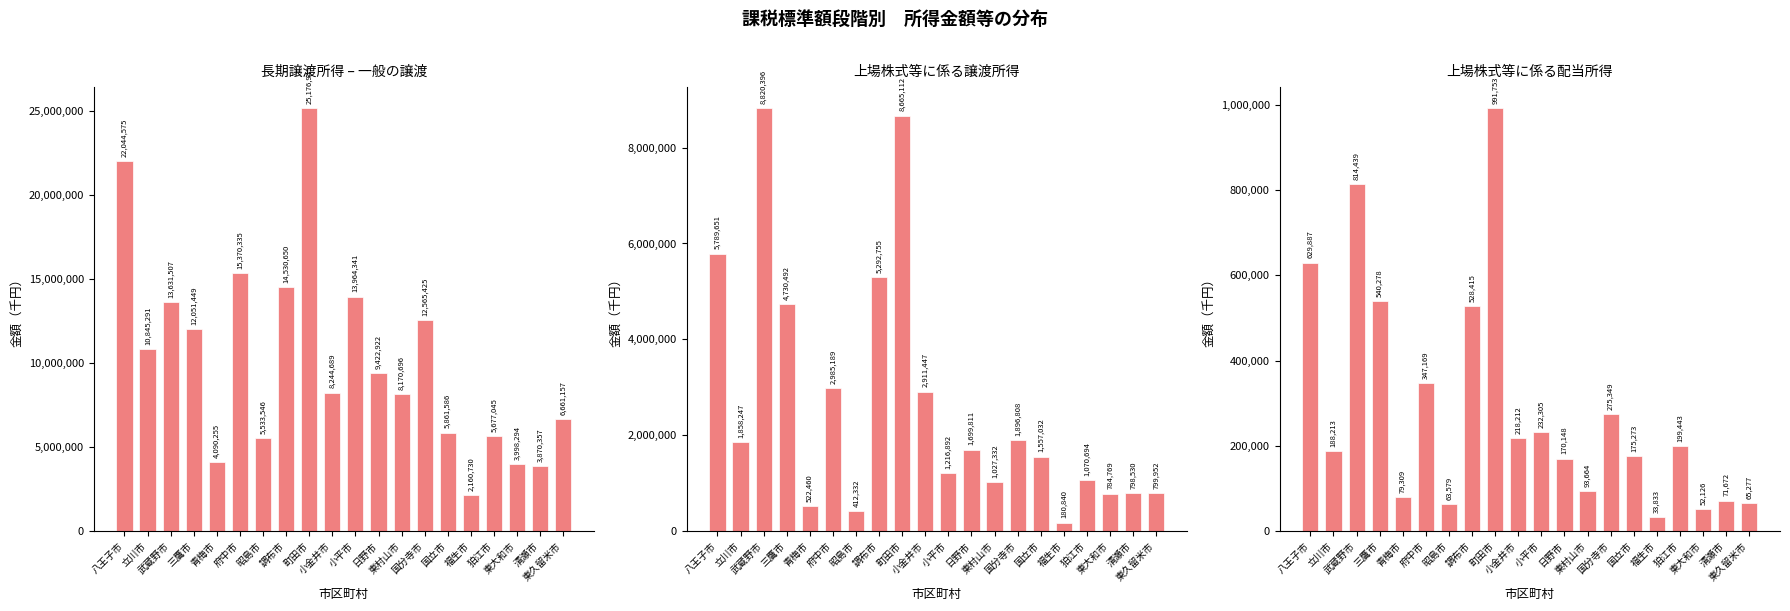

What is the label of the 8th bar from the left?

調布市